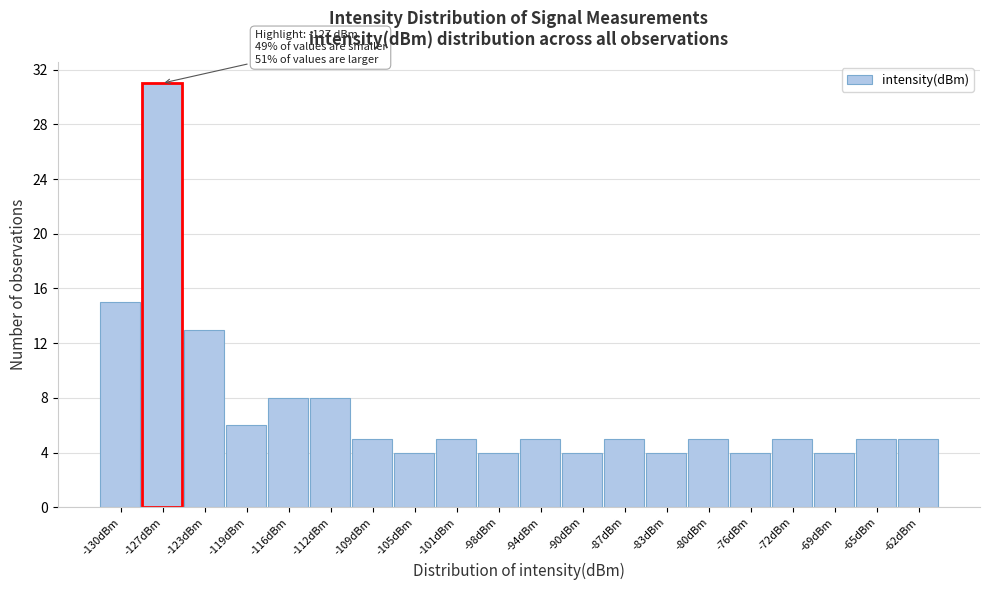

Over which range of the x-axis is the bar tallest?

-128.5 to -125.0